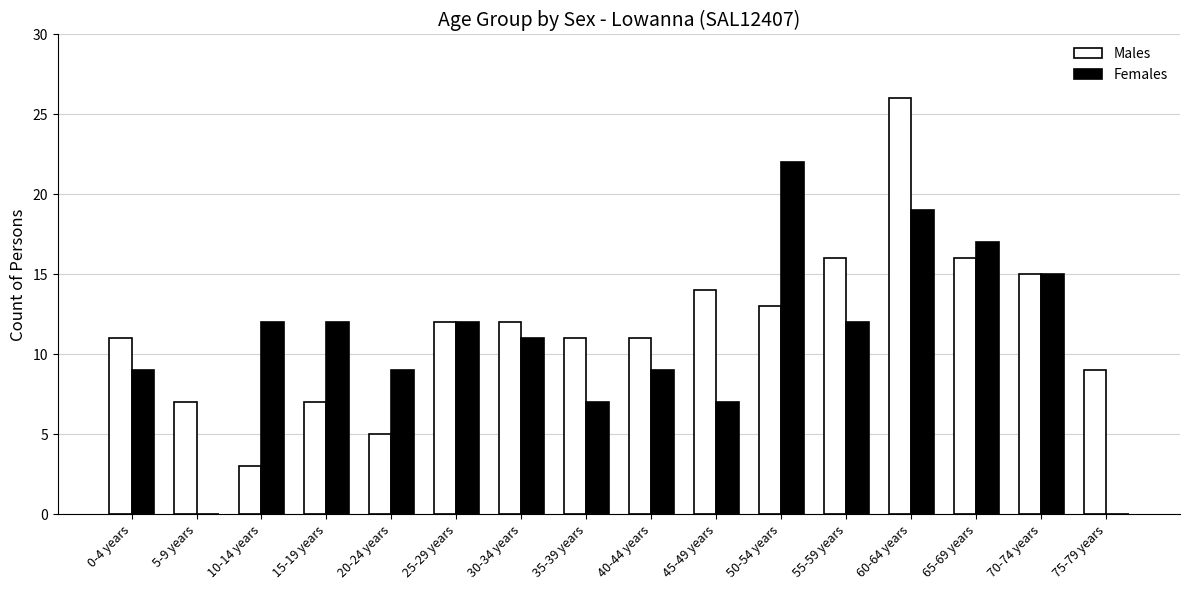

Count the number of categories in the chart.

16